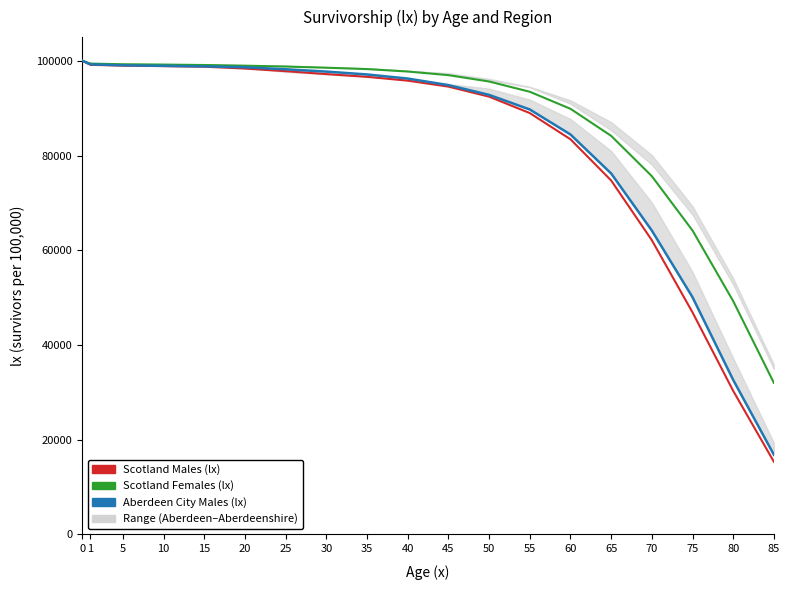

True or false: Scotland Males (lx) and Scotland Females (lx) intersect in this chart.

False